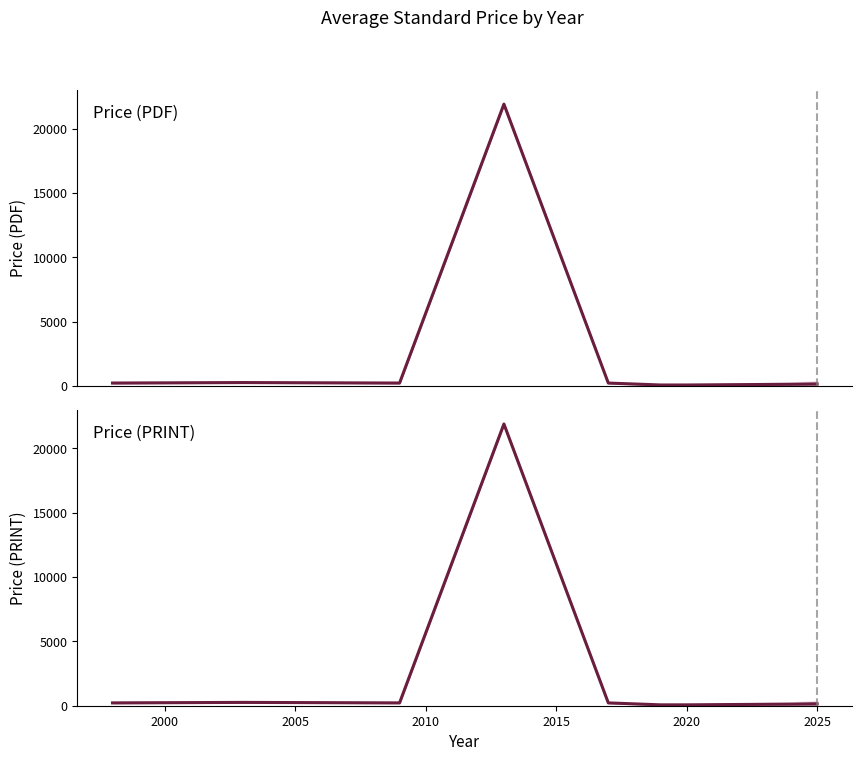

True or false: Price (PDF) and Price (PRINT) cross at least once.

False